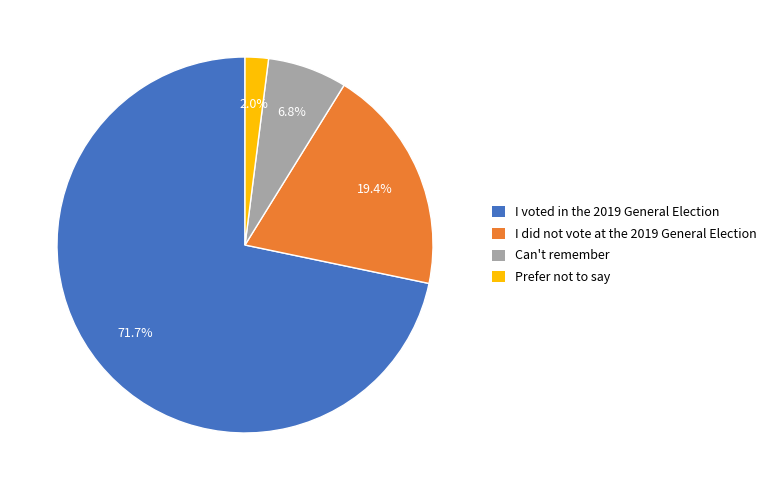

To the nearest percent, what portion does I voted in the 2019 General Election represent?

72%